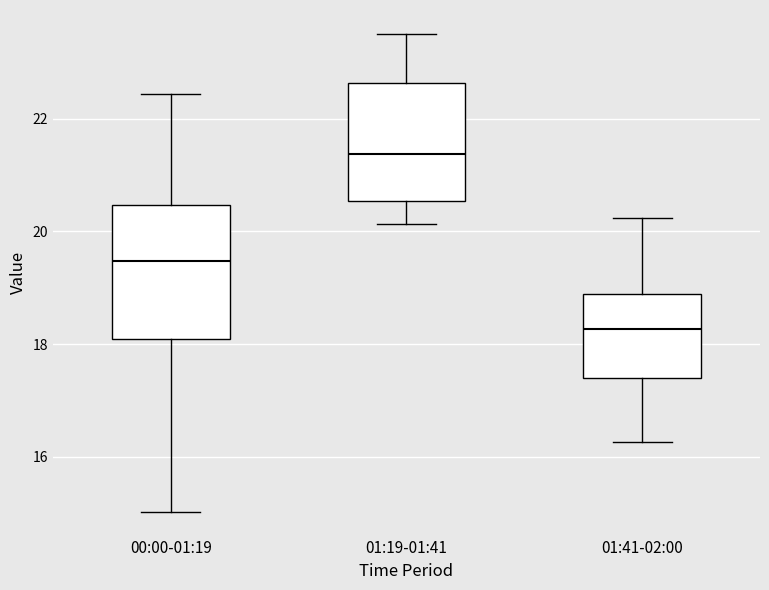

Reading left to right, read every box against the y-axis: the position of its median line, the range the box covers, and the ends of its whiskers. The values are not printed on the chart, so give them approximately, as read against the axis.

00:00-01:19: median 19.4, box 18.2 to 20.4, whiskers 15.0 to 22.4
01:19-01:41: median 21.4, box 20.6 to 22.6, whiskers 20.2 to 23.6
01:41-02:00: median 18.2, box 17.4 to 18.8, whiskers 16.2 to 20.2